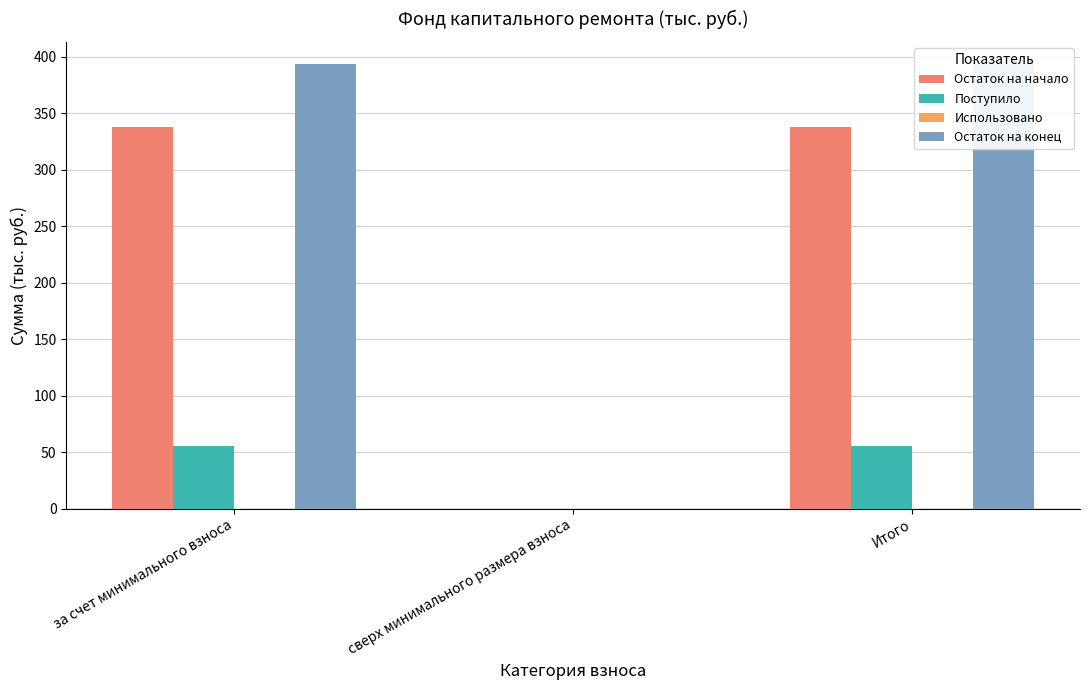

The Остаток на конец series shows 149.2 at Итого. True or false?

False